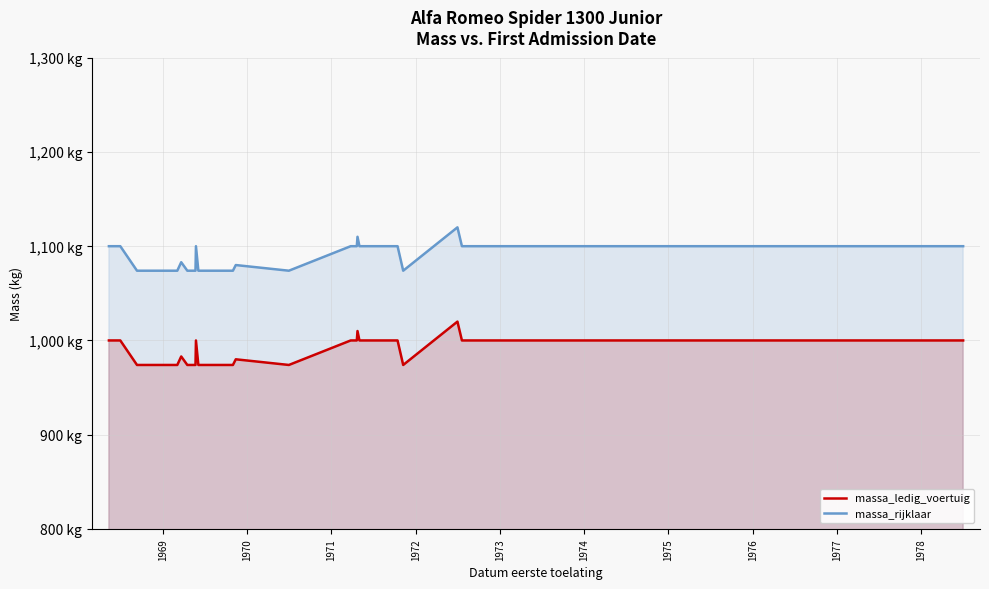

True or false: massa_rijklaar and massa_ledig_voertuig cross at least once.

False